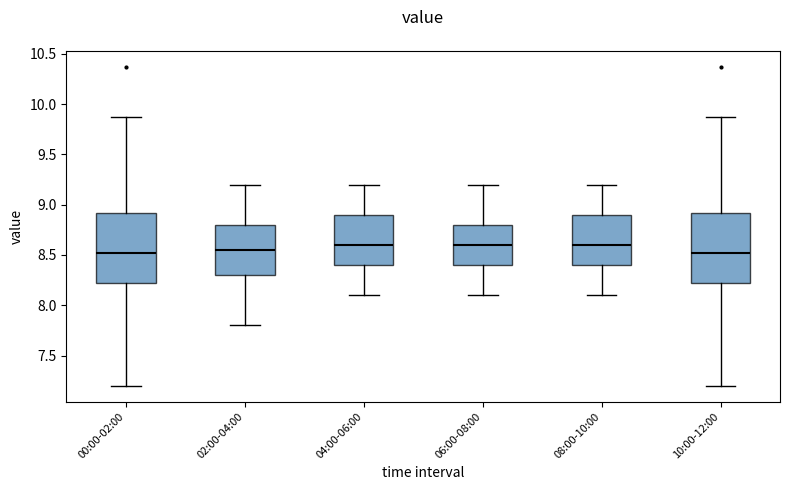

Where does the median line of the box for 04:00-06:00 sit on the y-axis? The values are not printed on the chart, so give them approximately, as read against the axis.

8.60